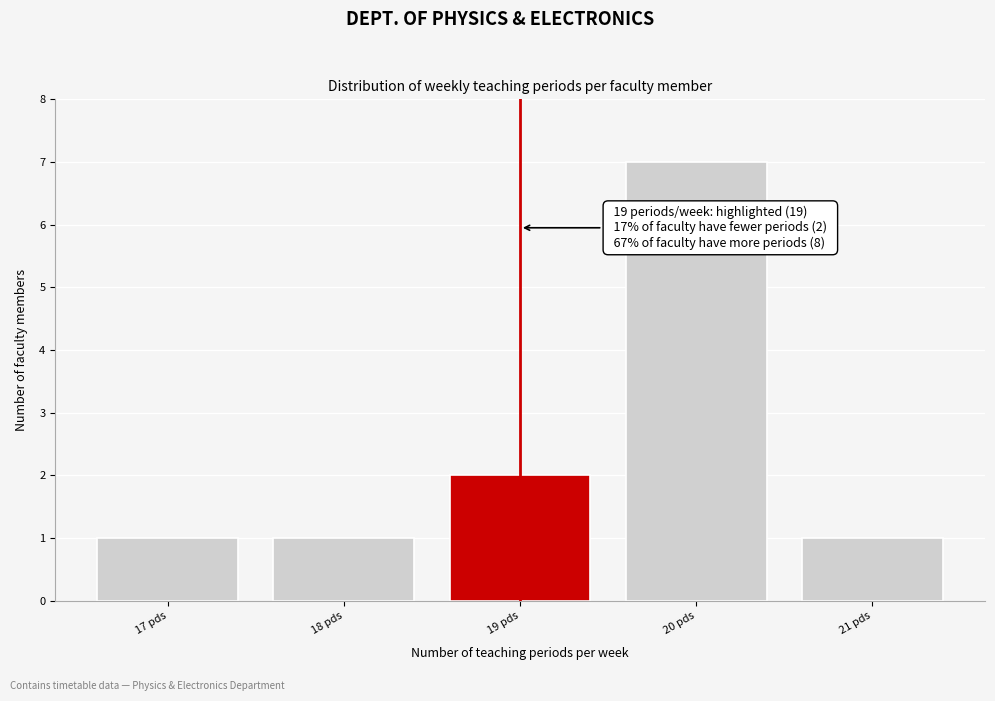

Reading left to right, transcribe all the data shown in this chart.

1	1	2	7	1